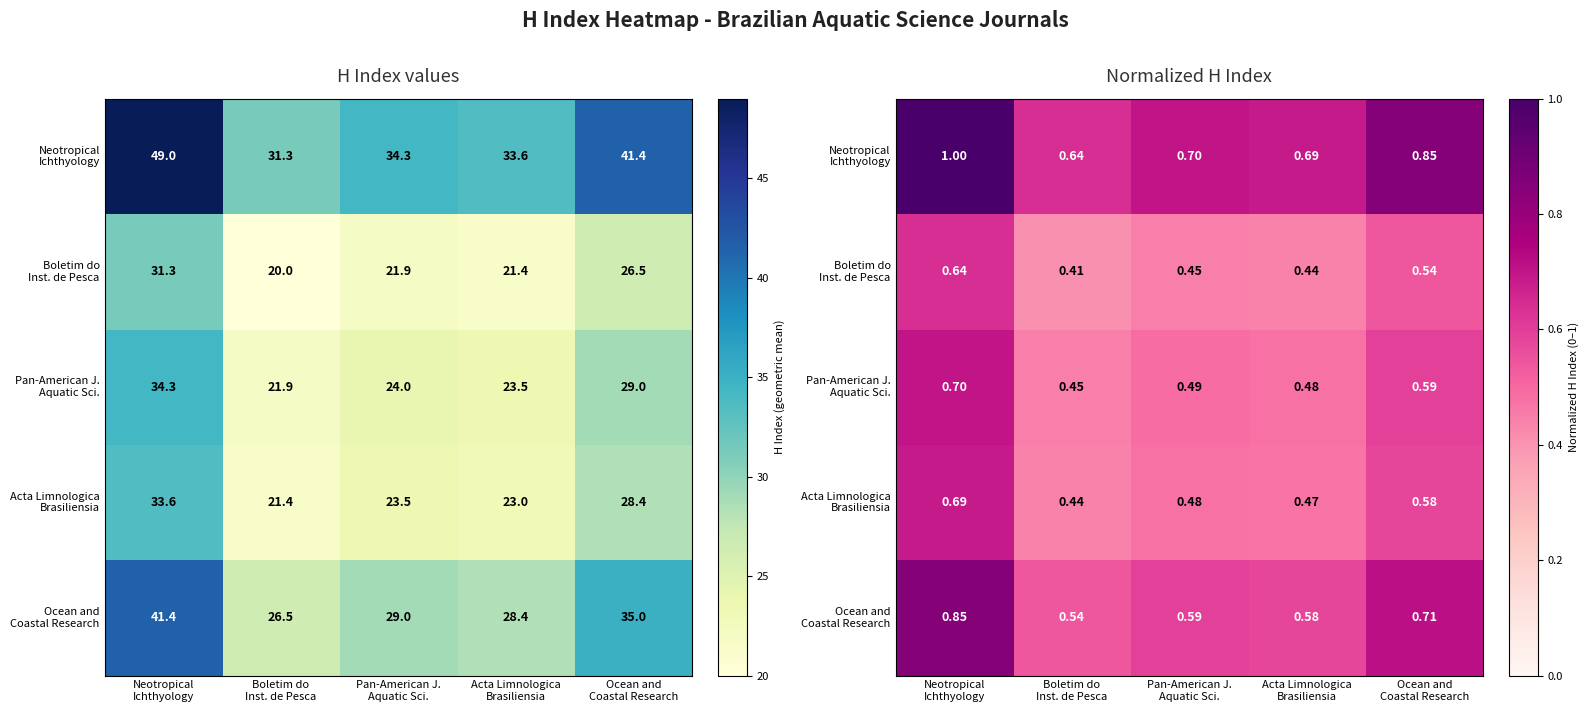

What is the greatest value displayed?

1.0